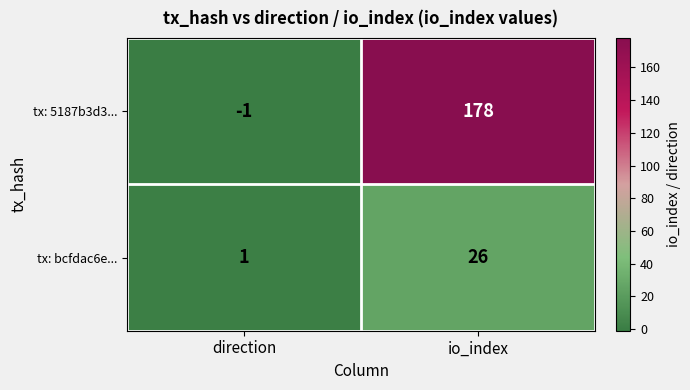

List the series in order of their peak value, highest first.

tx: 5187b3d3..., tx: bcfdac6e...